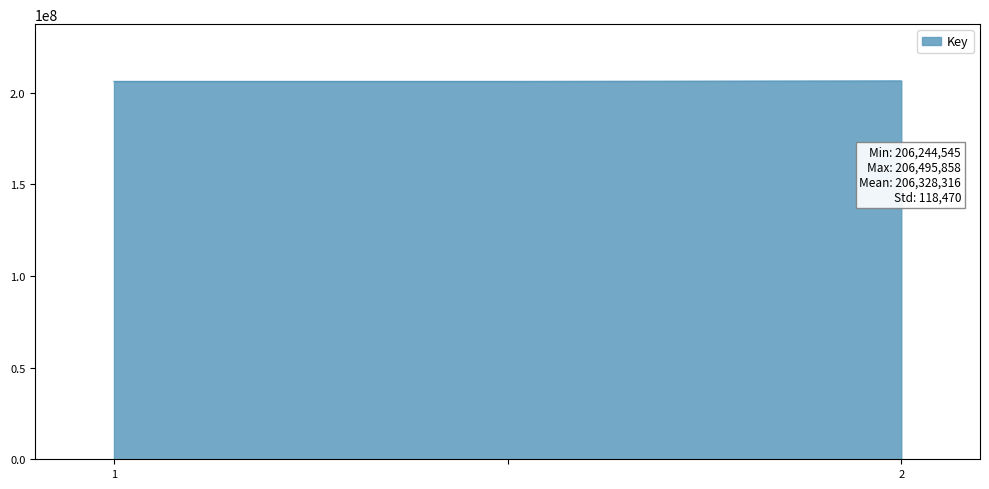

What is the minimum value shown in the chart?

206244545